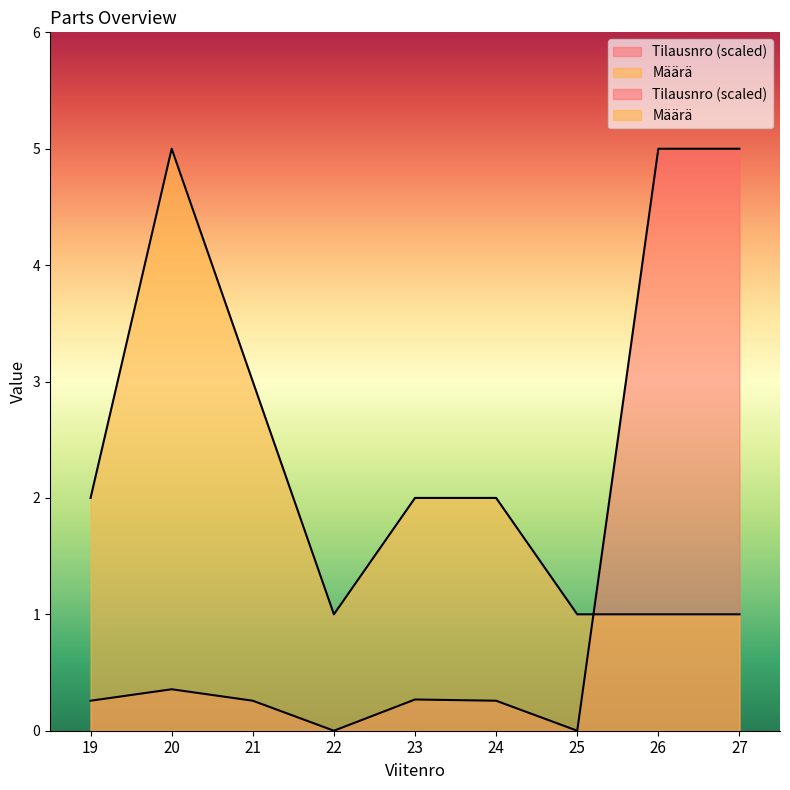

What is the value of the Tilausnro point at the 1st from the left?

0.3